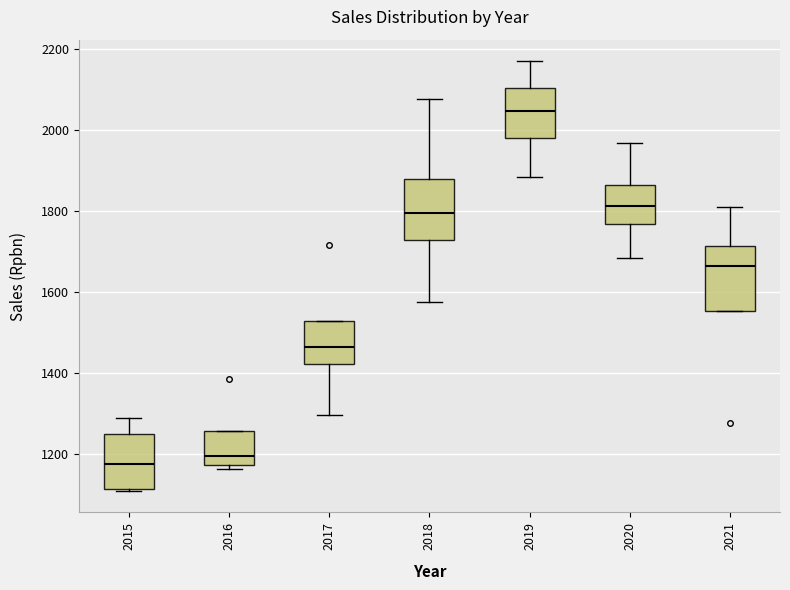

Reading left to right, read every box against the y-axis: the position of its median line, the range the box covers, and the ends of its whiskers. The values are not printed on the chart, so give them approximately, as read against the axis.

2015: median 1180, box 1120 to 1240, whiskers 1100 to 1280
2016: median 1200, box 1180 to 1260, whiskers 1160 to 1260
2017: median 1460, box 1420 to 1520, whiskers 1300 to 1520
2018: median 1800, box 1720 to 1880, whiskers 1580 to 2080
2019: median 2040, box 1980 to 2100, whiskers 1880 to 2160
2020: median 1820, box 1760 to 1860, whiskers 1680 to 1960
2021: median 1660, box 1560 to 1720, whiskers 1560 to 1800